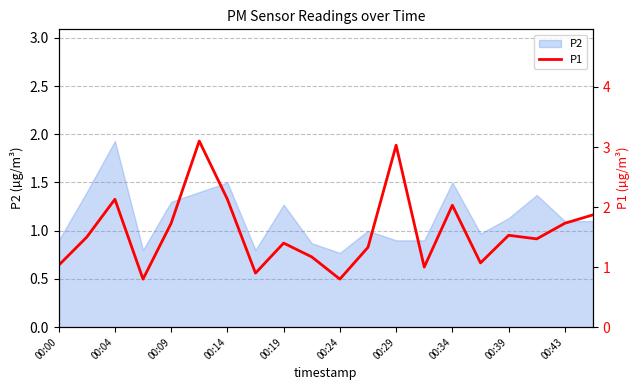

The value of P2 at 00:04 is 3.5. True or false?

False